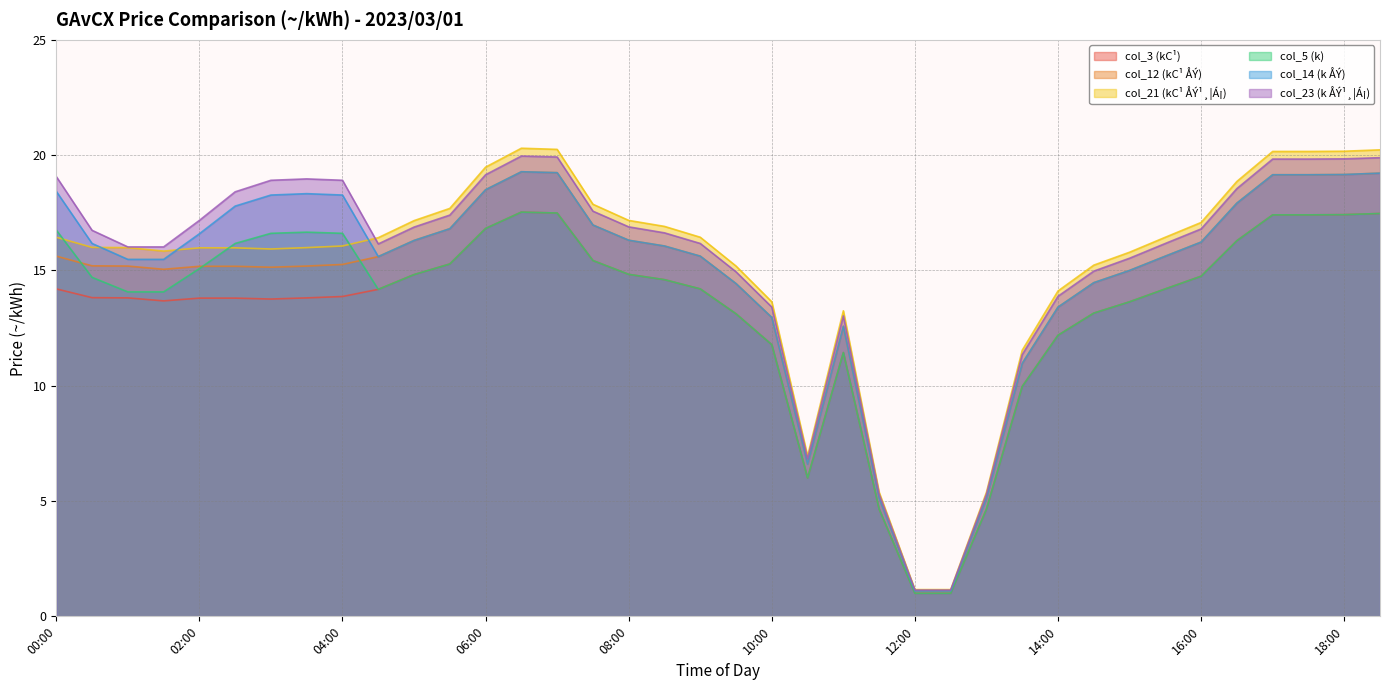

Where do col_14 (k ÅÝ) and col_21 (kC¹ ÅÝ¹¸¦Á¡) first cross each other?

00:30 and 01:00